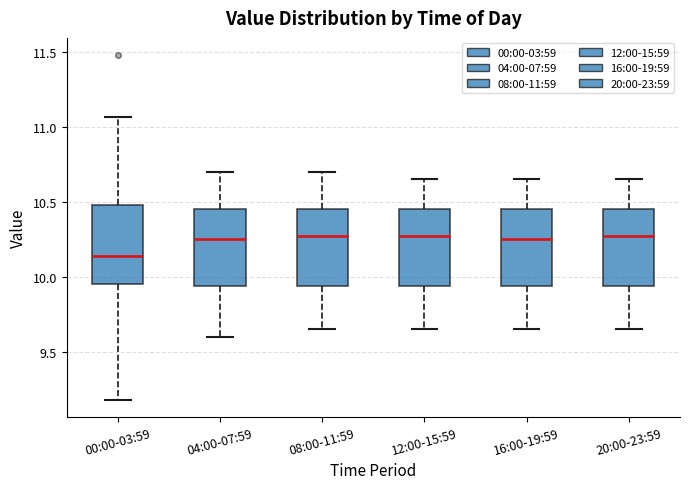

Which box's median line is the lowest?

00:00-03:59